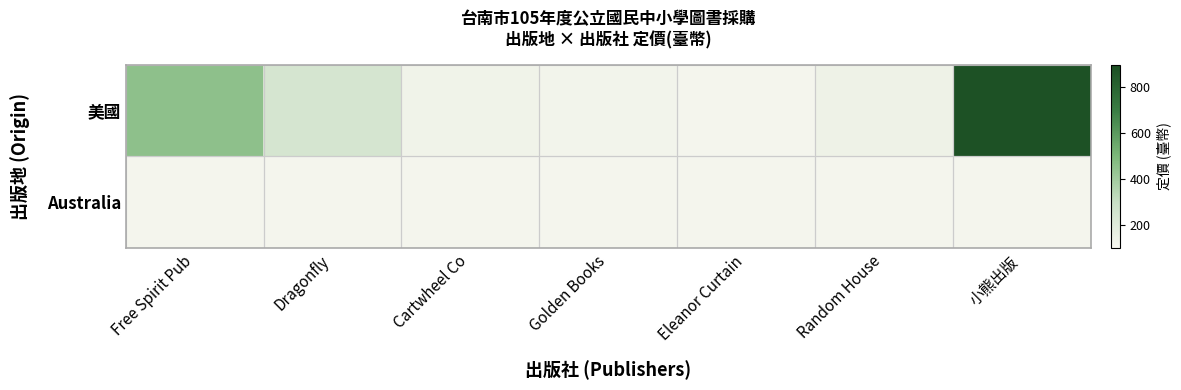

Between 小熊出版 and Golden Books, which is larger?

小熊出版